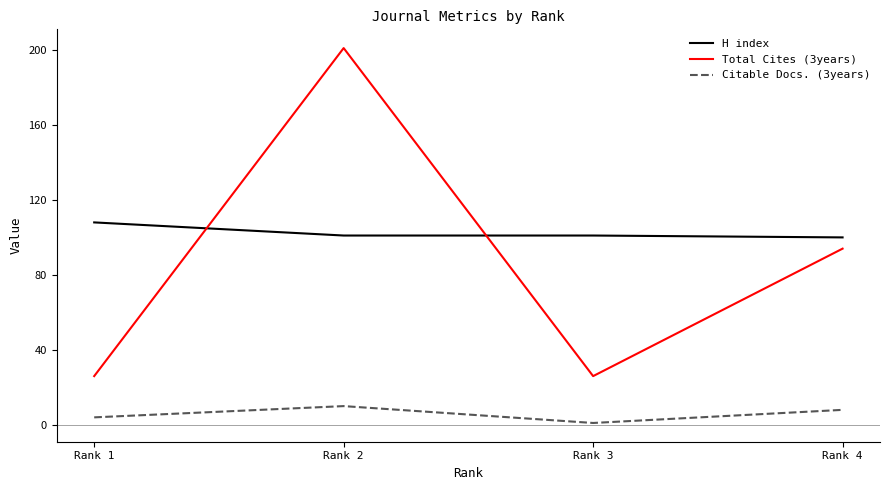

Which series has the widest spread of values?

Total Cites (3years)